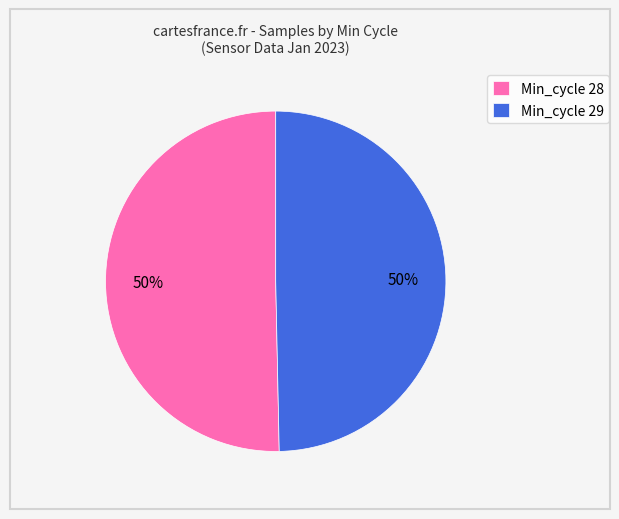

The Min_cycle 29 slice represents 50% of the pie. True or false?

True